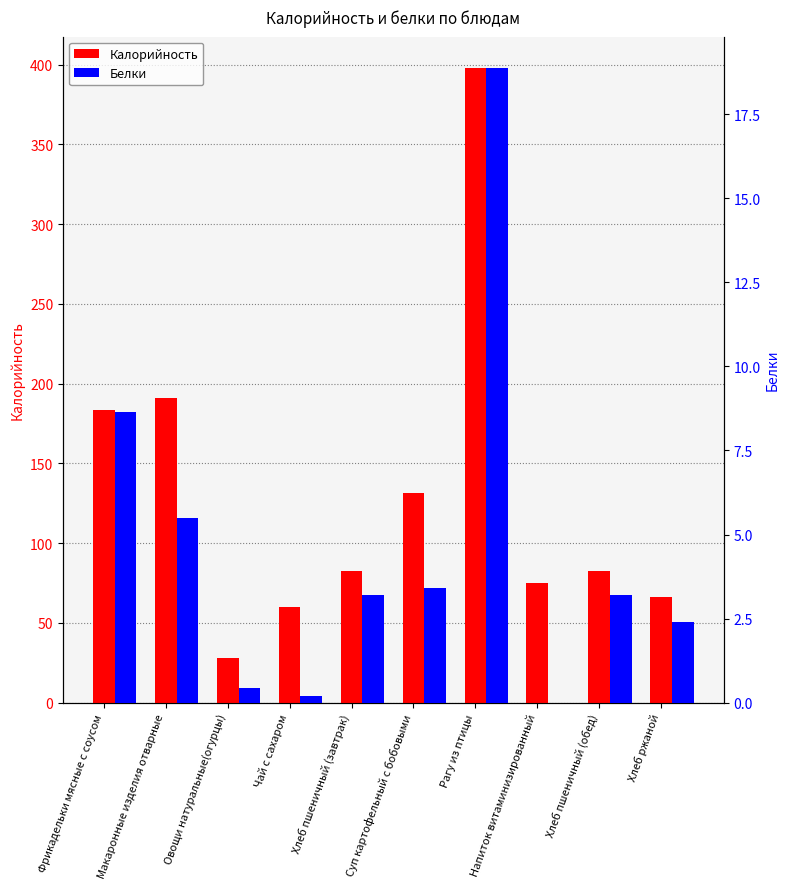

The value of Калорийность at Хлеб пшеничный (завтрак) is 19.3. True or false?

False